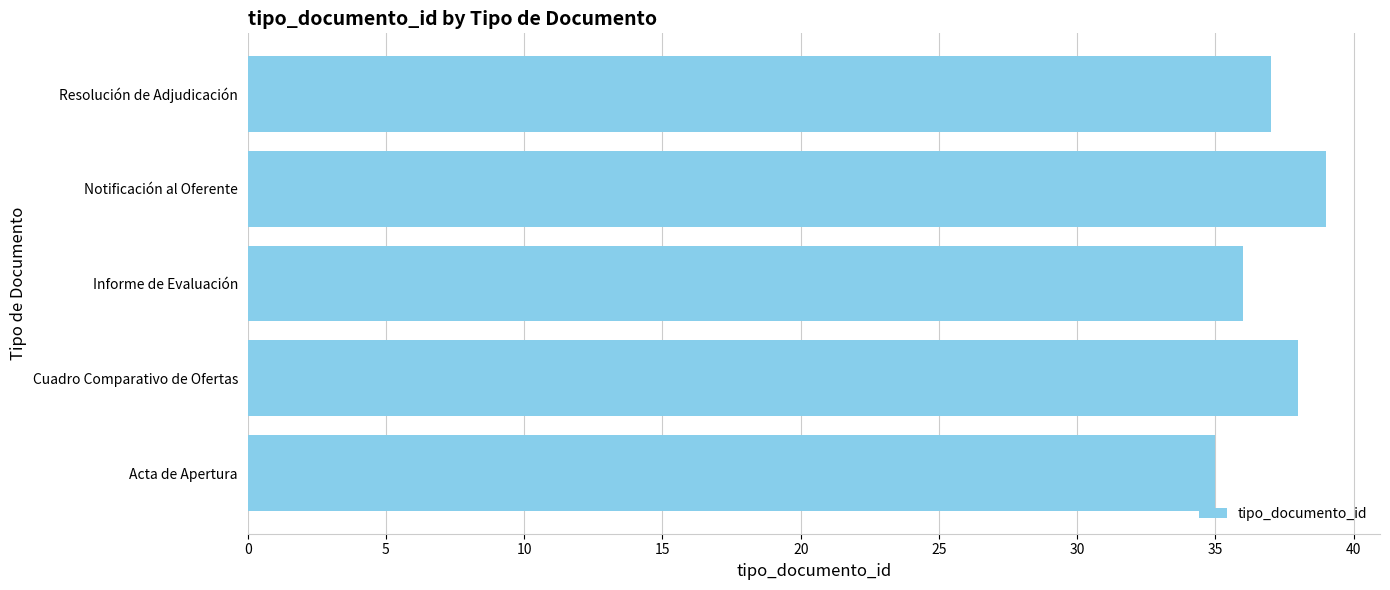

Rank the categories by value from highest to lowest.

Notificación al Oferente, Cuadro Comparativo de Ofertas, Resolución de Adjudicación, Informe de Evaluación, Acta de Apertura